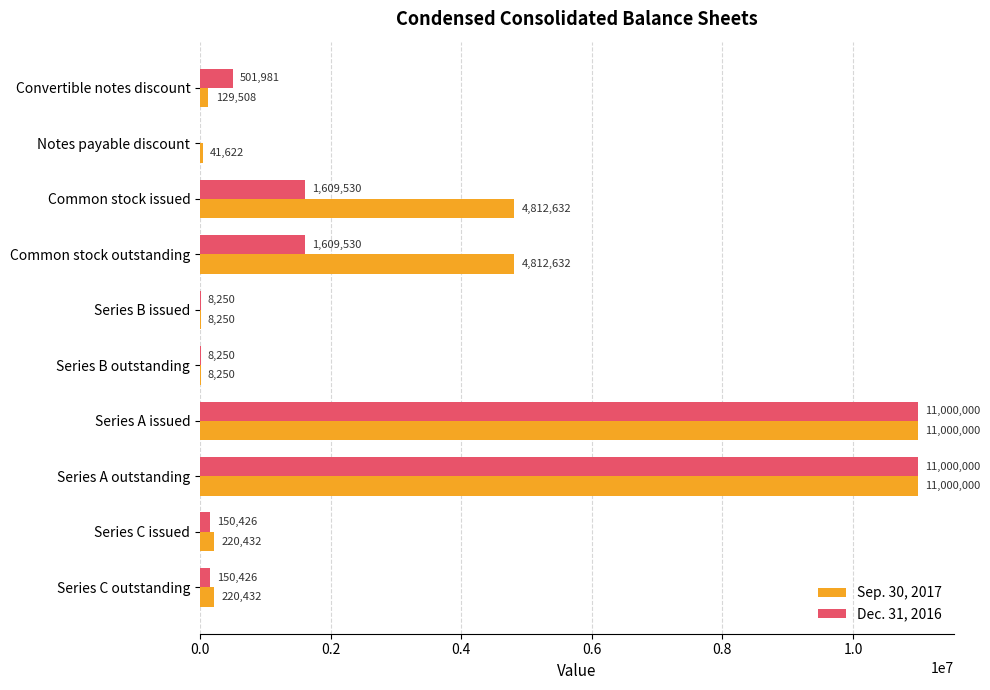

Which series changed the most between Notes payable discount and Series B issued?

Sep. 30, 2017